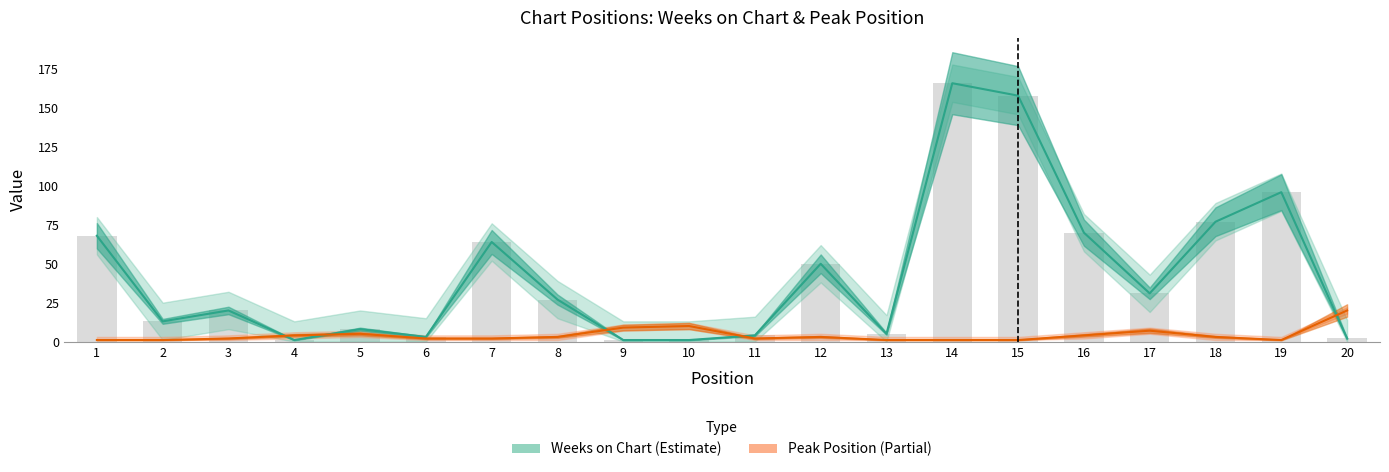

Rank the series by their average value, from lowest to highest.

Peak Position, Weeks on Chart